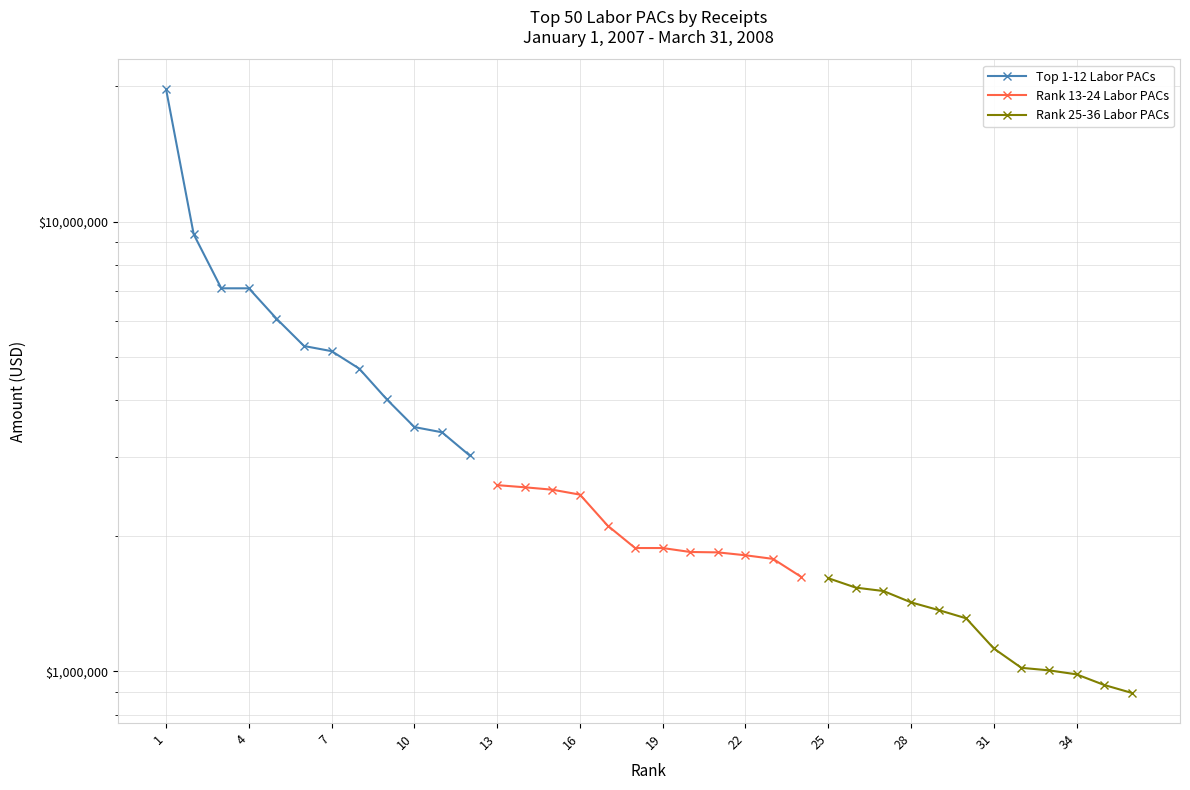

What is the average value of the Rank 13-24 Labor PACs series?

2075997.9